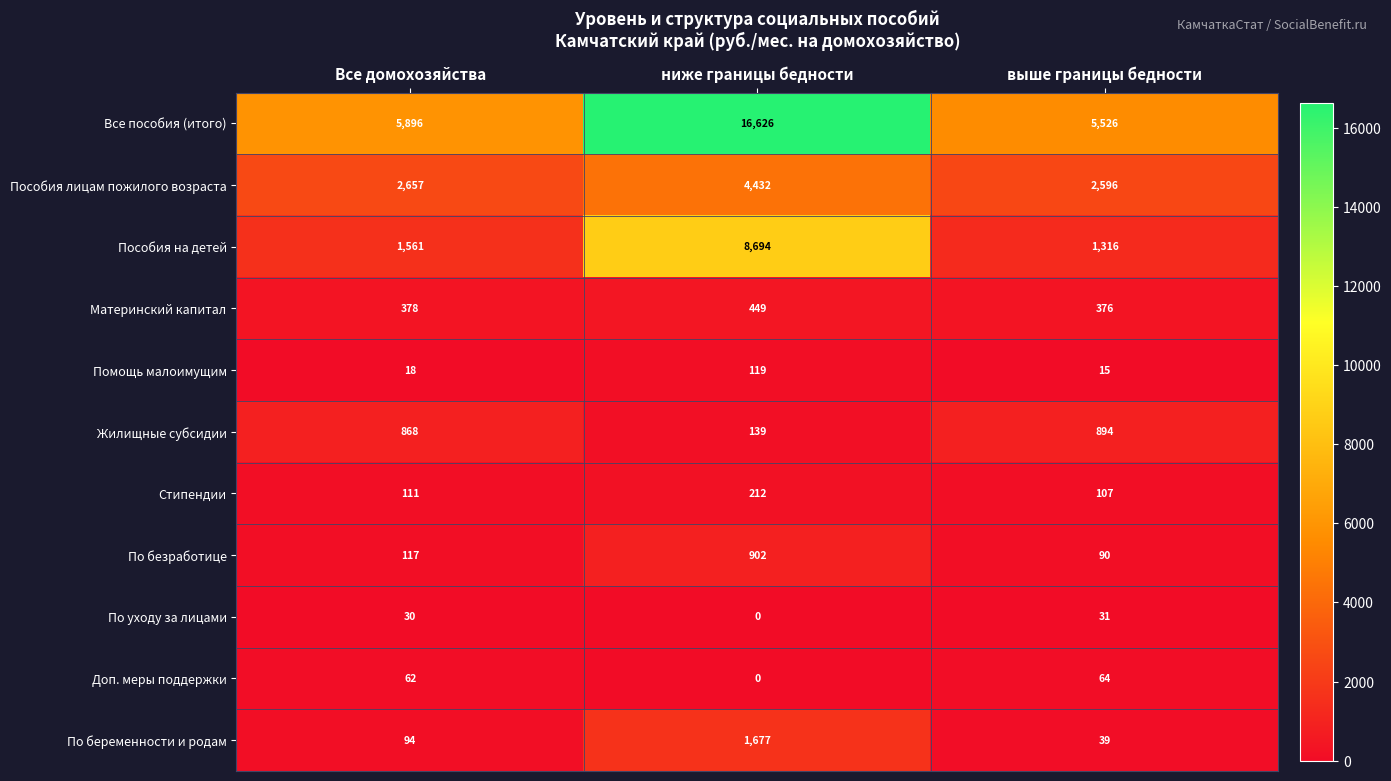

Which series has the largest range (max minus min)?

Все пособия (итого)